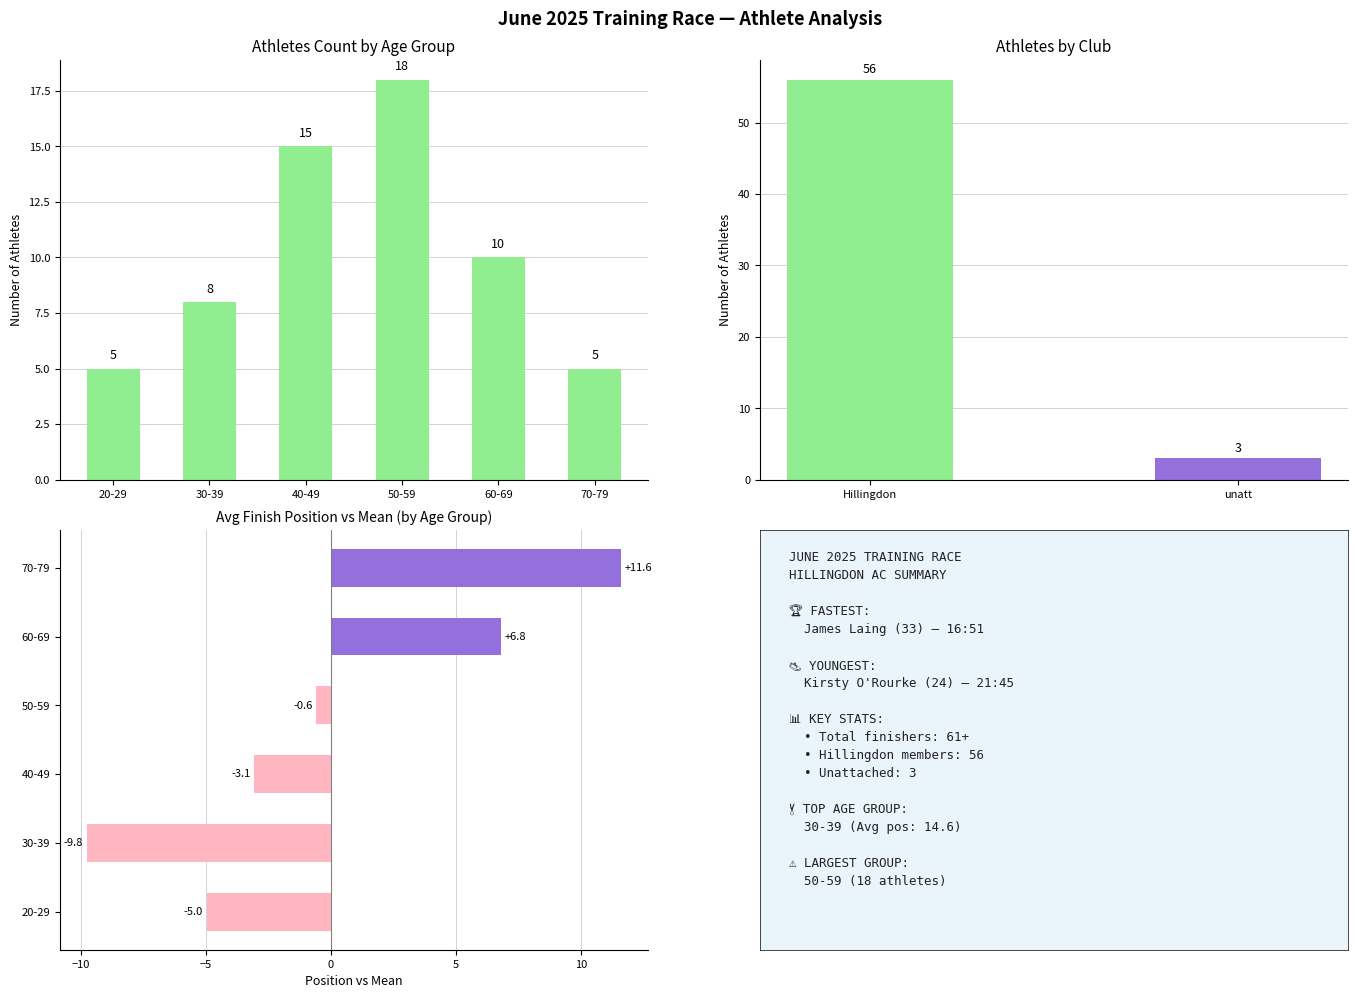

How many positive values does the Avg Position series have?

2